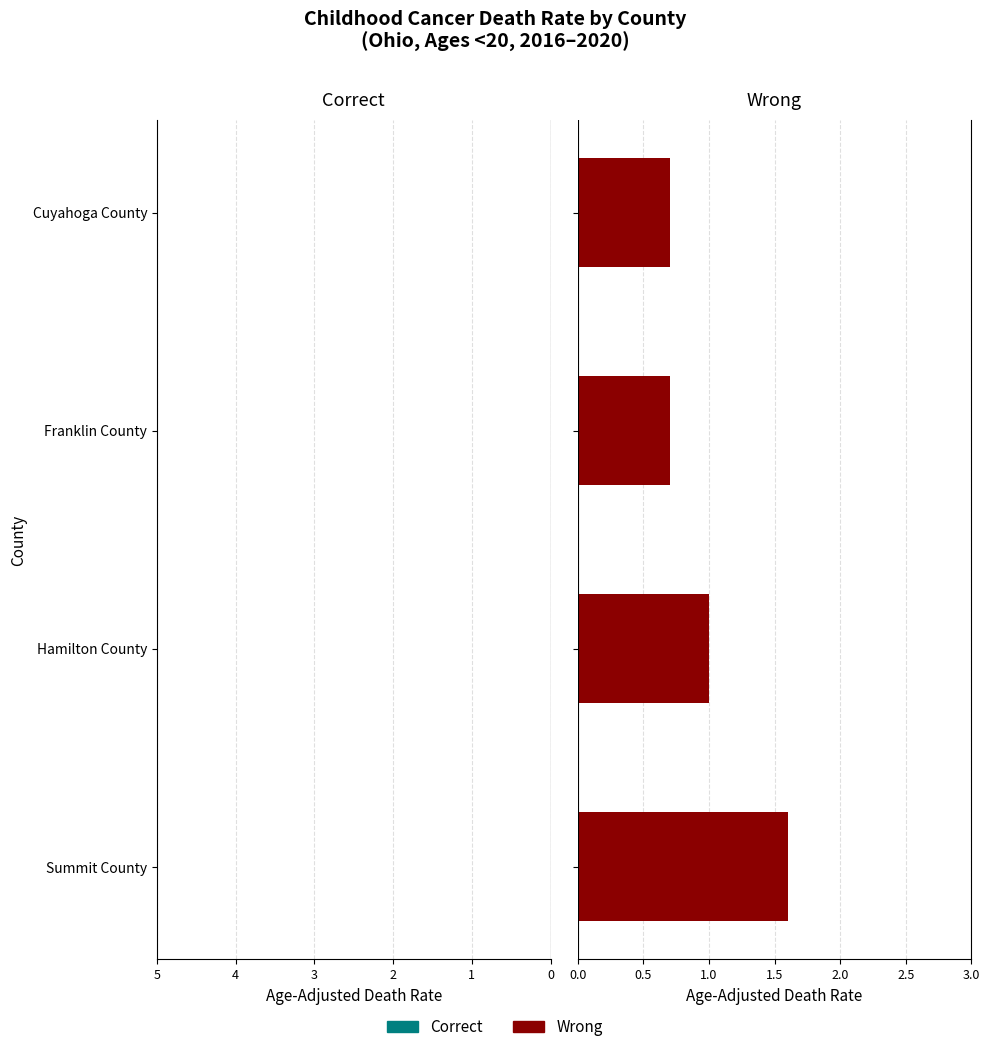

The value of Correct at Cuyahoga County is -0.7. True or false?

False